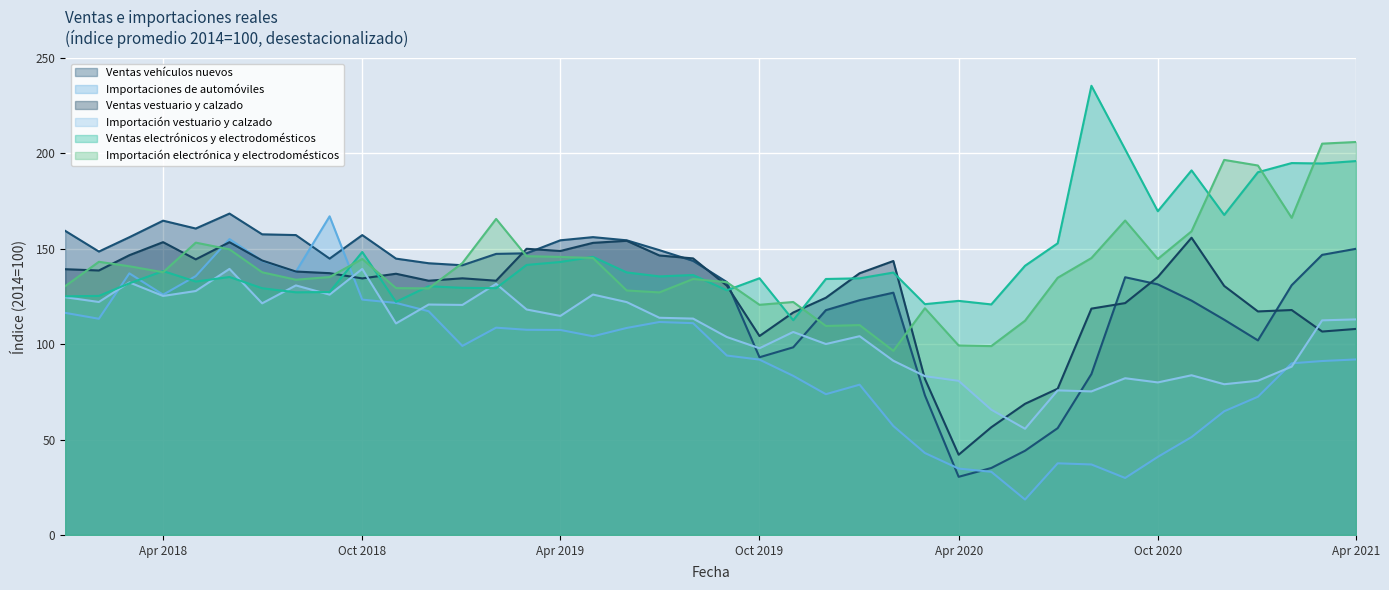

How many data points in Ventas vehículos nuevos are less than 143?

20